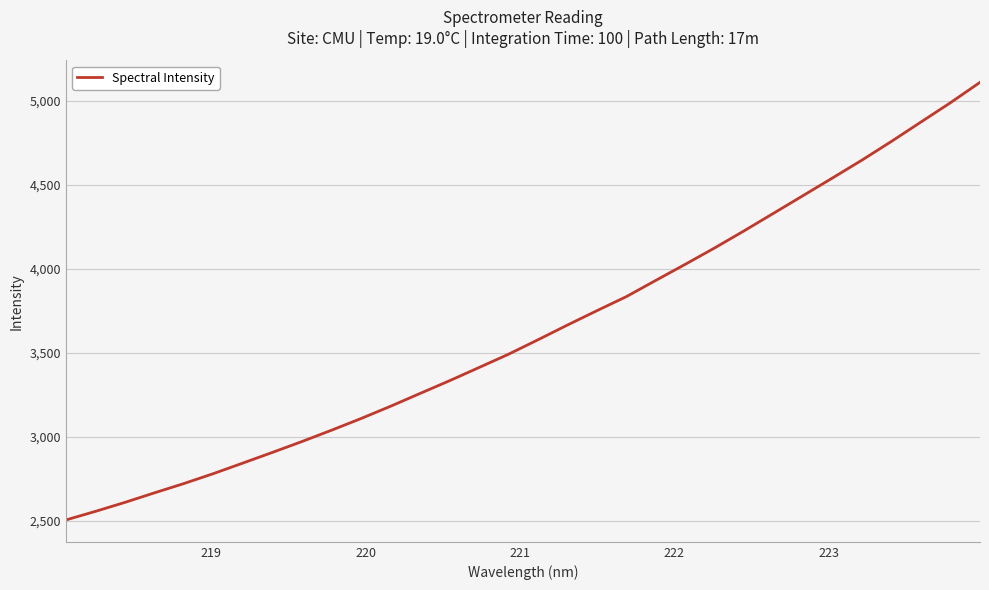

What is the smallest value displayed?

2506.6